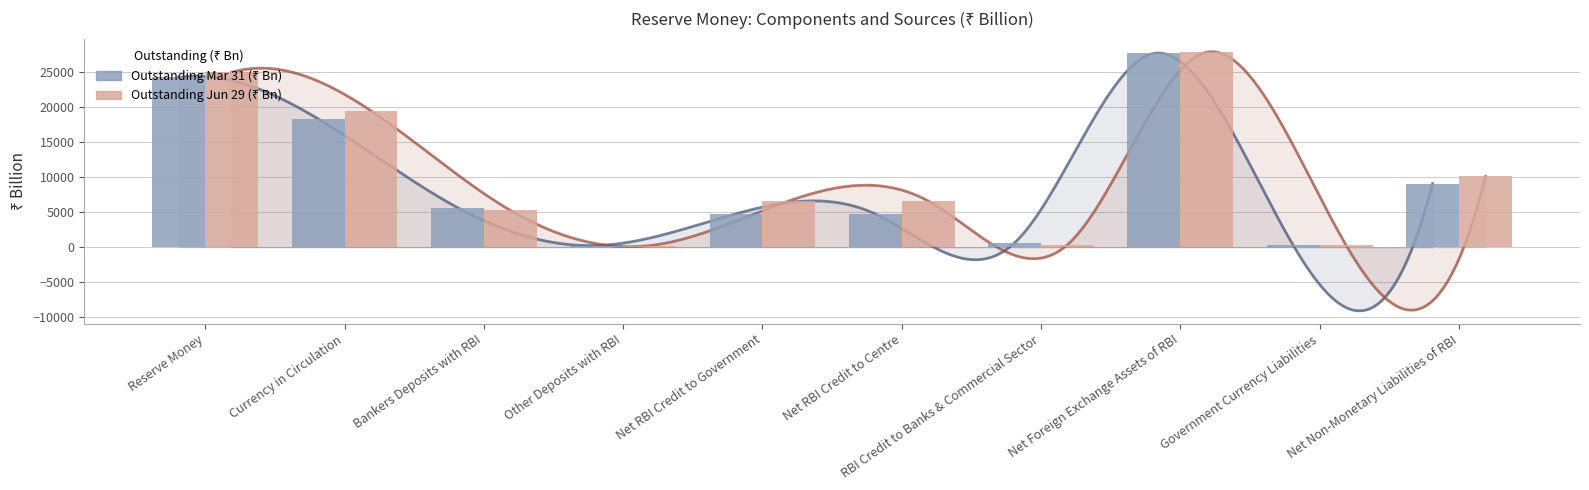

Reading left to right, transcribe all the data shown in this chart.

Outstanding Mar 31 (₹ Bn): Reserve Money=24187.8	Currency in Circulation=18293.5	Bankers Deposits with RBI=5655.3	Other Deposits with RBI=239.1	Net RBI Credit to Government=4759.6	Net RBI Credit to Centre=4742.9	RBI Credit to Banks & Commercial Sector=633.7	Net Foreign Exchange Assets of RBI=27607.8	Government Currency Liabilities=256.5	Net Non-Monetary Liabilities of RBI=9069.9
Outstanding Jun 29 (₹ Bn): Reserve Money=24916.4	Currency in Circulation=19431.3	Bankers Deposits with RBI=5252.0	Other Deposits with RBI=233.0	Net RBI Credit to Government=6595.3	Net RBI Credit to Centre=6589.3	RBI Credit to Banks & Commercial Sector=373.3	Net Foreign Exchange Assets of RBI=27786.7	Government Currency Liabilities=257.0	Net Non-Monetary Liabilities of RBI=10096.0